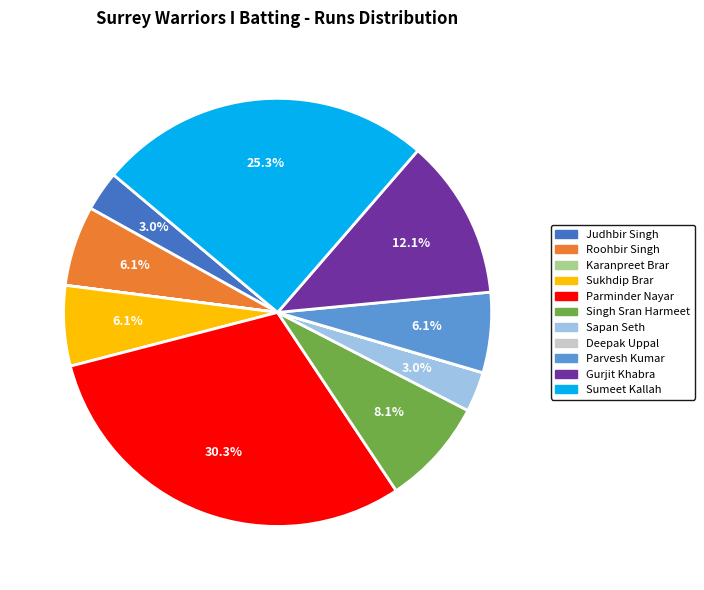

What portion of the pie excludes Parminder Nayar?

69.7%